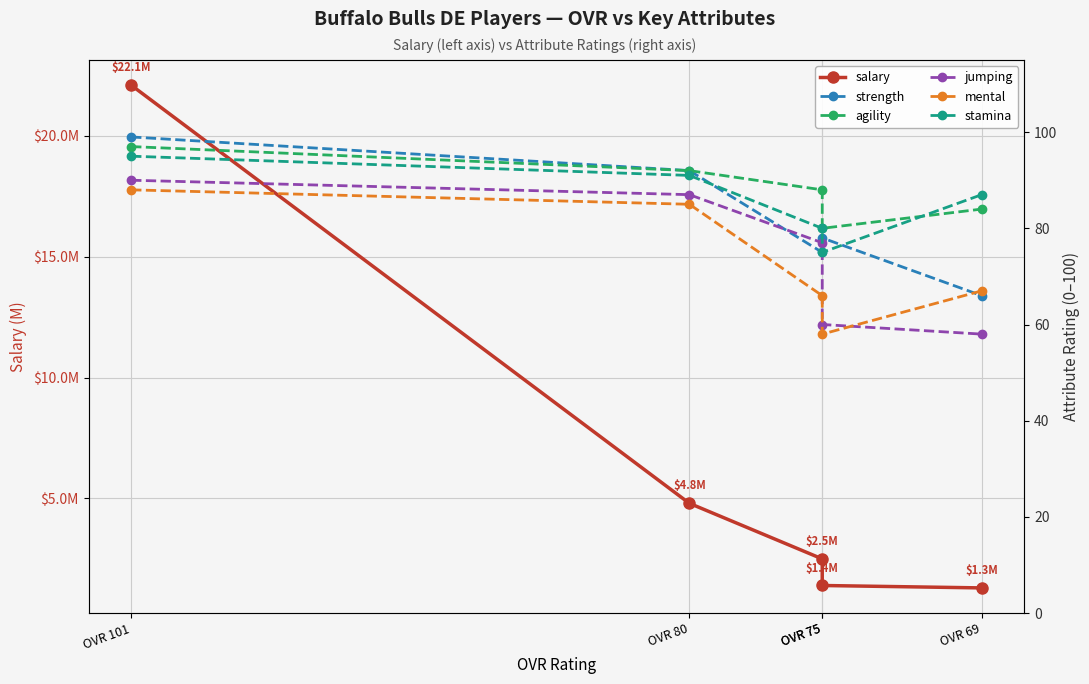

Which series changed the most between OVR 80 and OVR 75?

mental